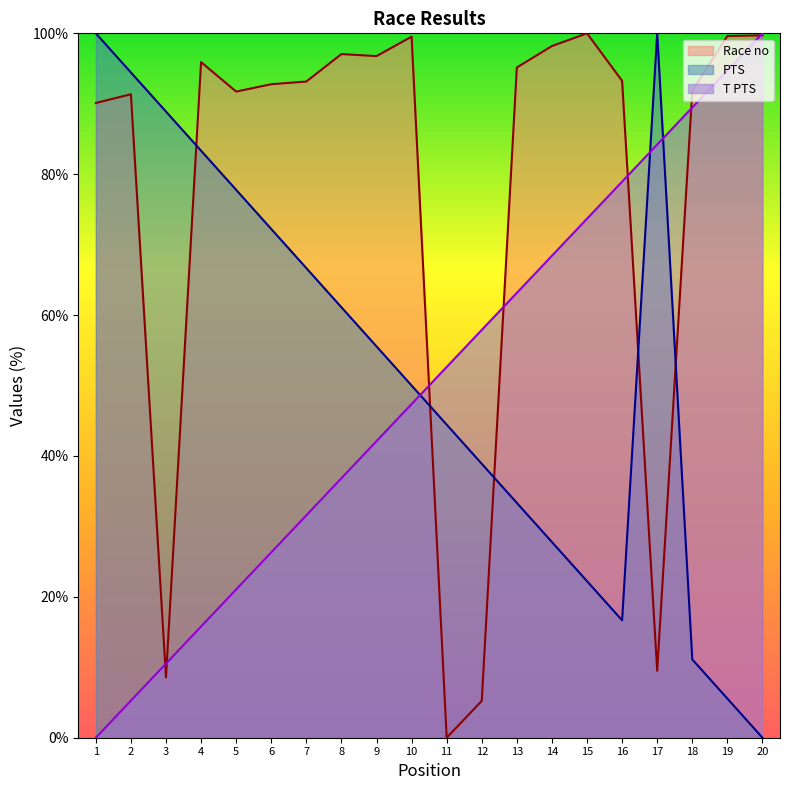

At which label is PTS closest to 50?

10